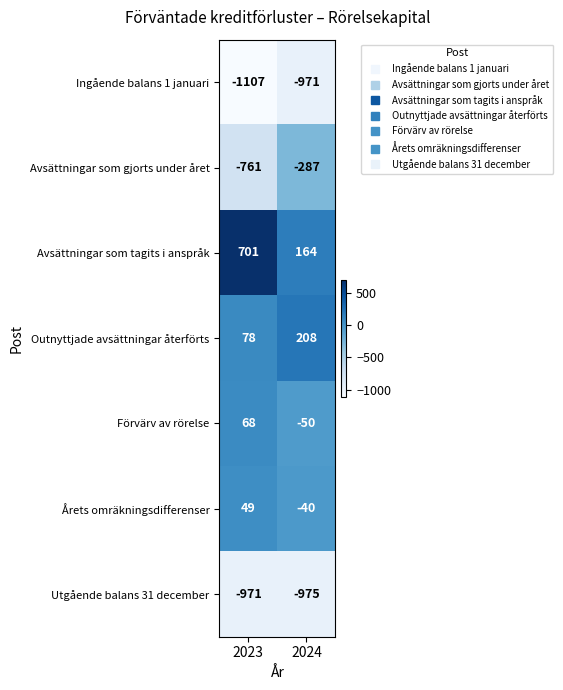

What is the sum of the Avsättningar som gjorts under året values at 2024 and 2023?

-1048